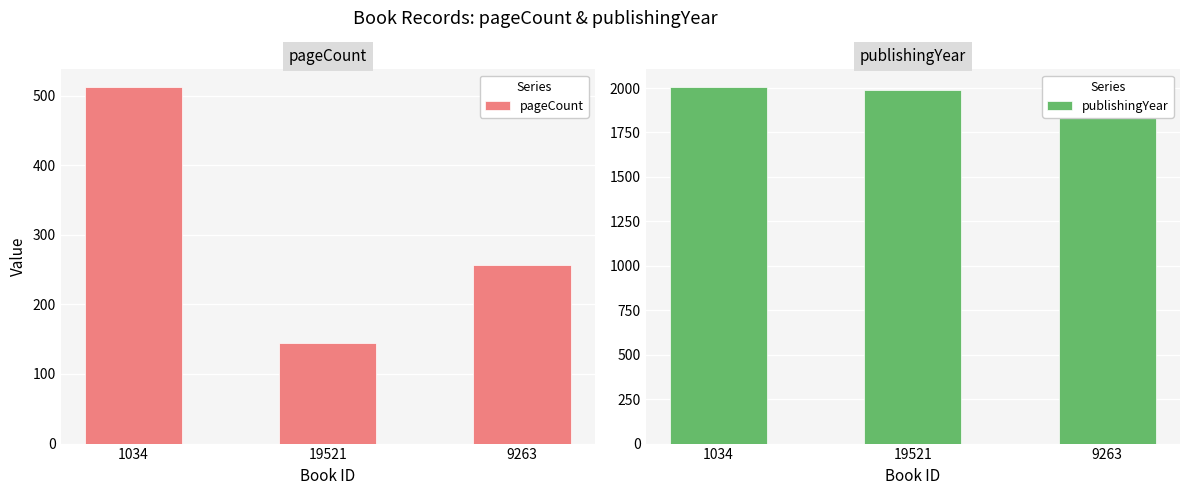

Are the bars grouped side by side (vs. stacked)?

Yes